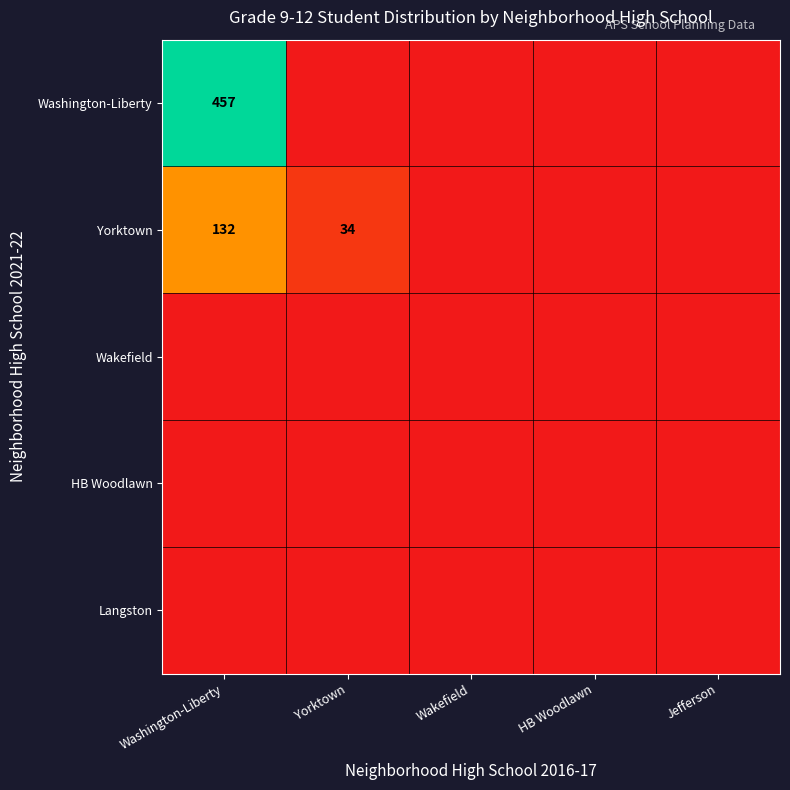

Which series has the largest total across all categories?

Washington-Liberty